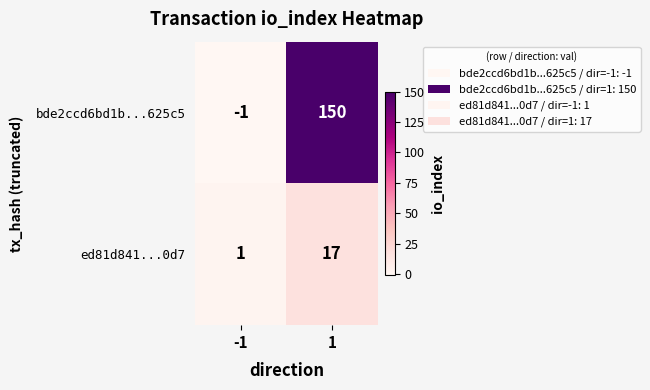

At which category does the chart reach its minimum across all series?

-1